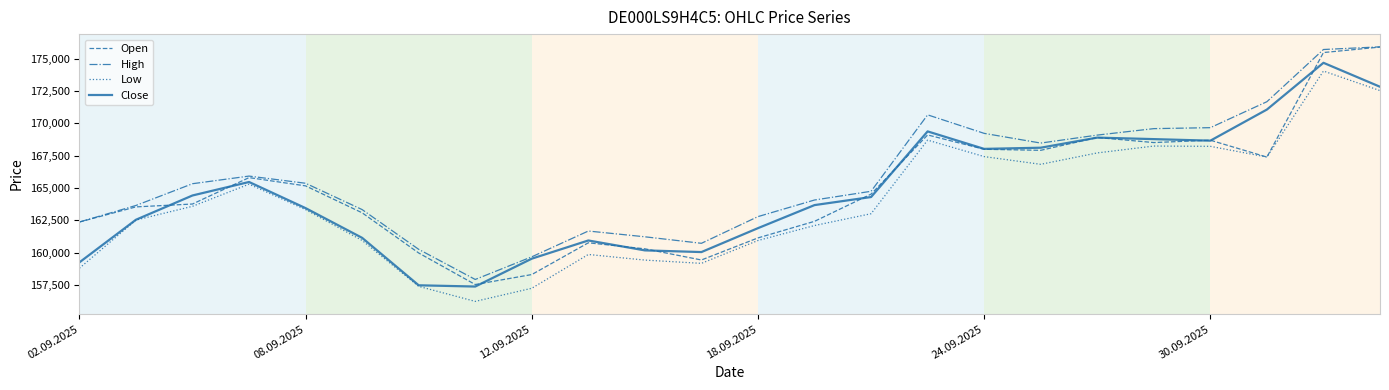

What is the highest value of the Open series?

175909